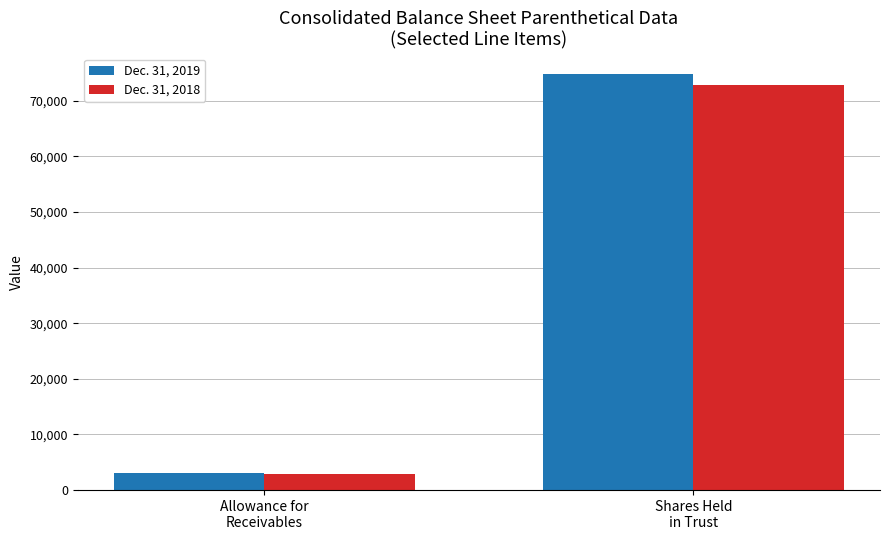

What is the sum of the Dec. 31, 2018 values at Allowance for
Receivables and Shares Held
in Trust?

75820